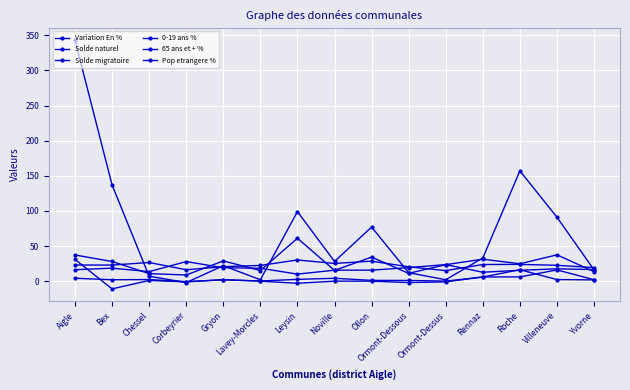

Which has a higher value, Lavey-Morcles or Villeneuve?

Villeneuve